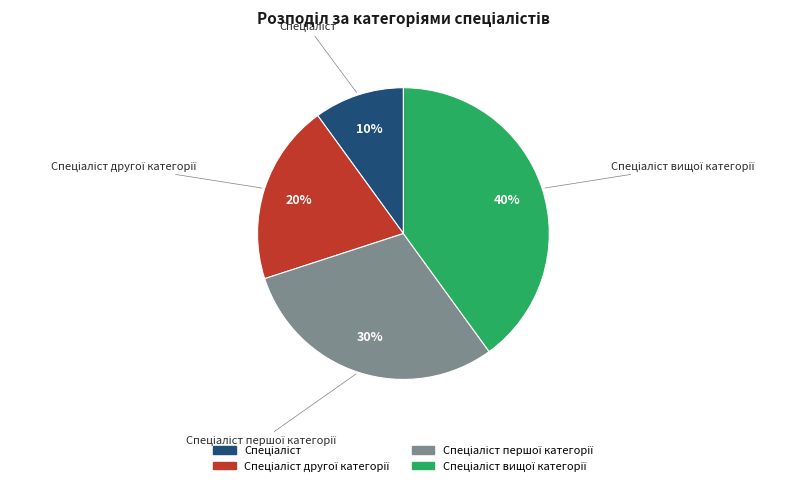

To the nearest percent, what is the average slice percentage?

25%